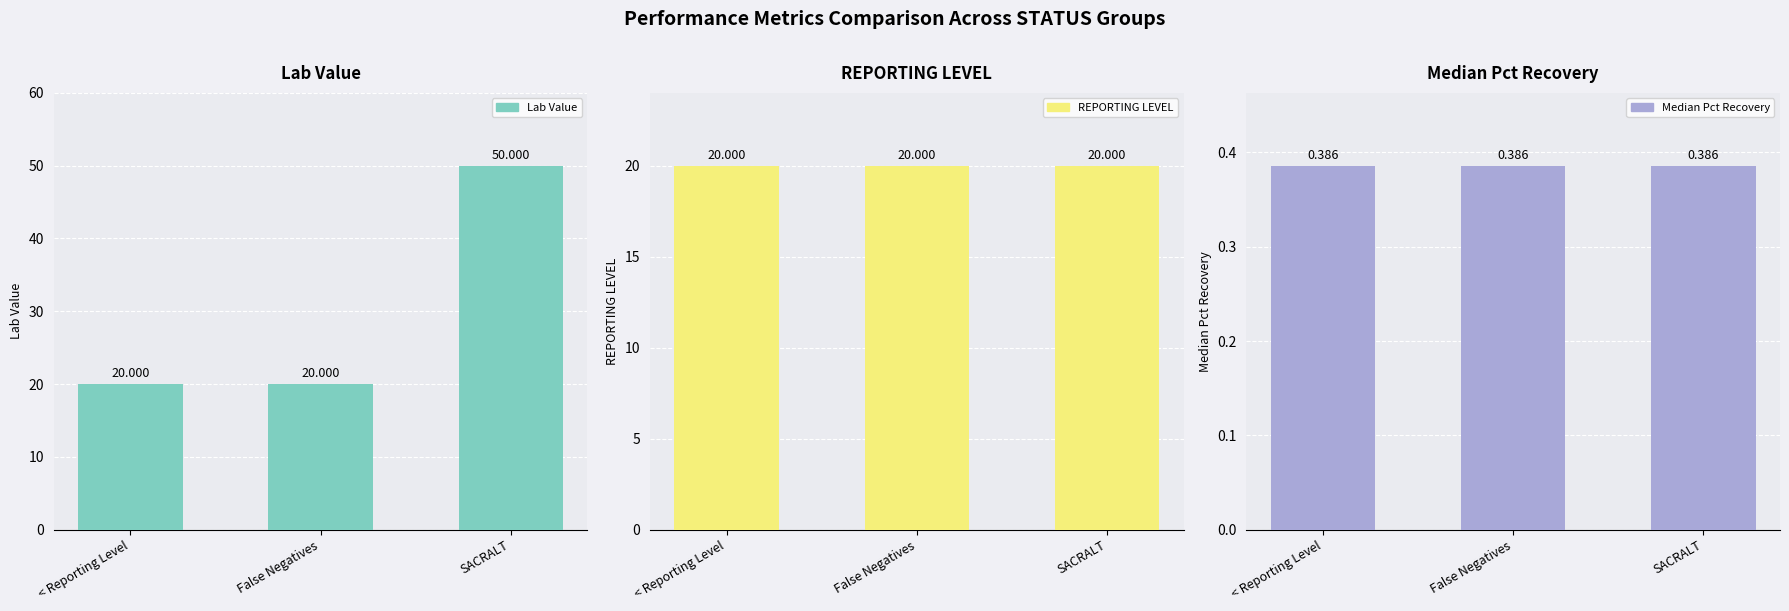

The Lab Value series shows 25.7 at SACRALT. True or false?

False